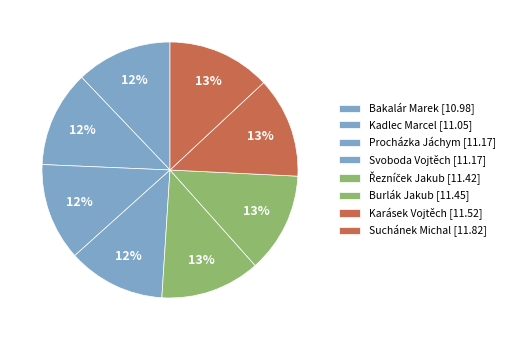

Between Řezníček Jakub and Procházka Jáchym, which is larger?

Řezníček Jakub